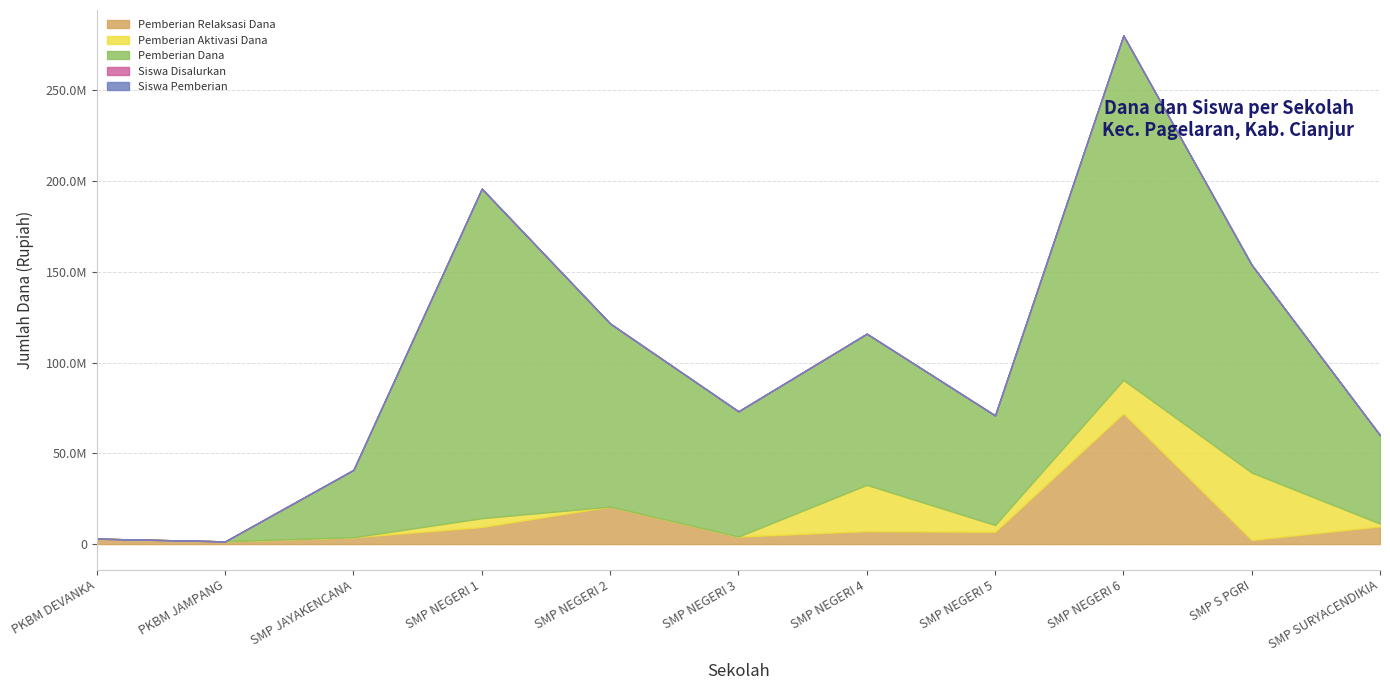

Is the value of Pemberian Aktivasi Dana at SMP NEGERI 1 greater than the value of Siswa Disalurkan at SMP NEGERI 1?

Yes